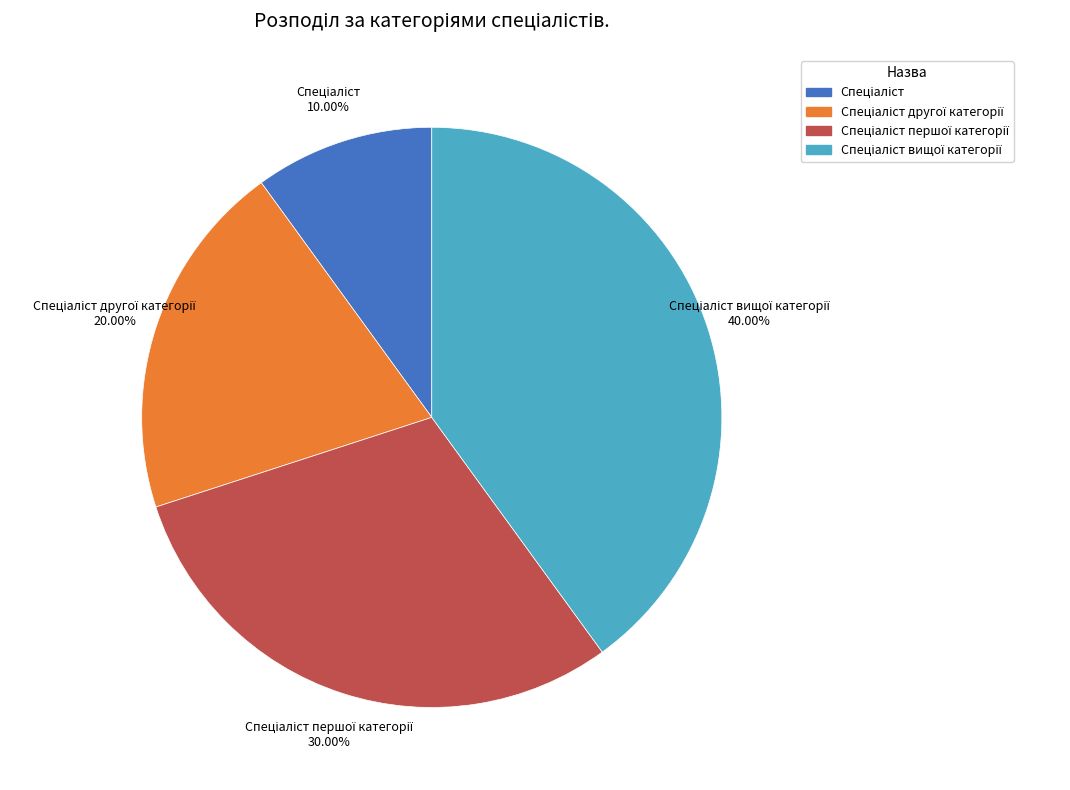

Does any single category account for the majority?

No